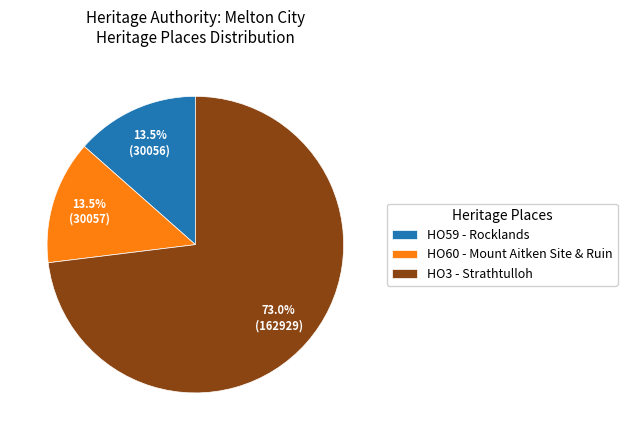

What is the majority slice?

HO3 - Strathtulloh